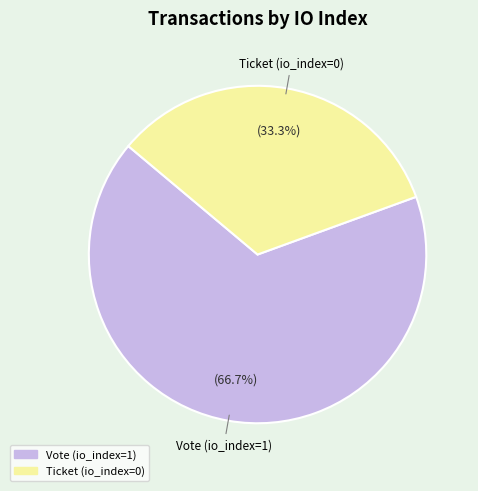

Which has a higher value, Ticket (io_index=0) or Vote (io_index=1)?

Vote (io_index=1)